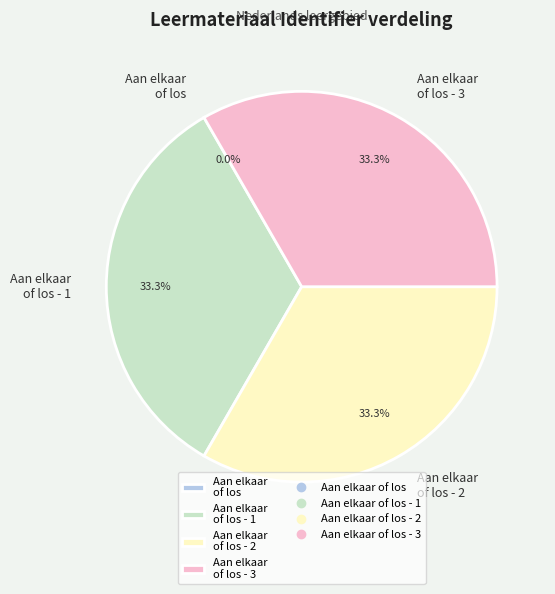

To the nearest percent, what is the average slice percentage?

25%